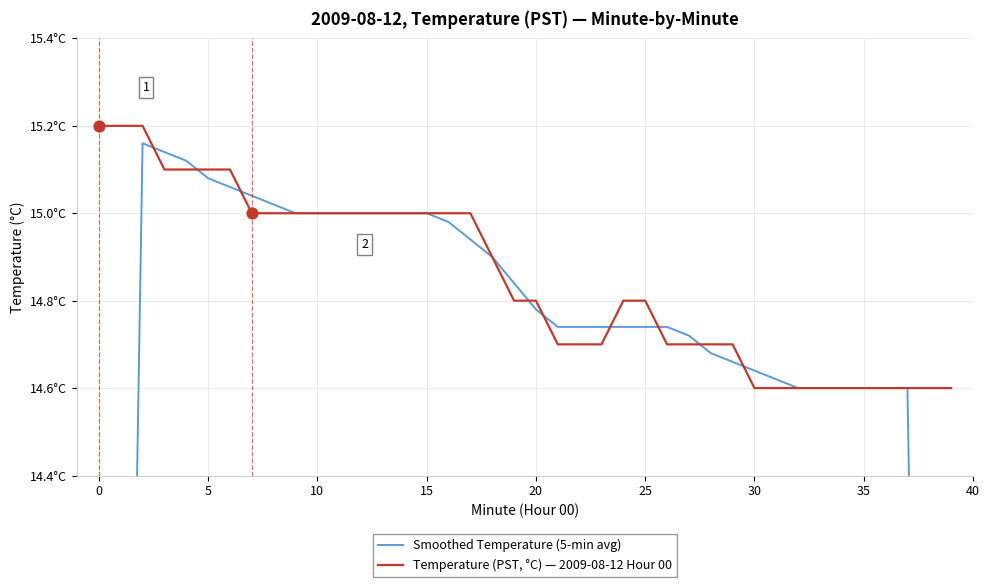

Which series reaches the minimum Y coordinate?

Smoothed Temperature (5-min avg)